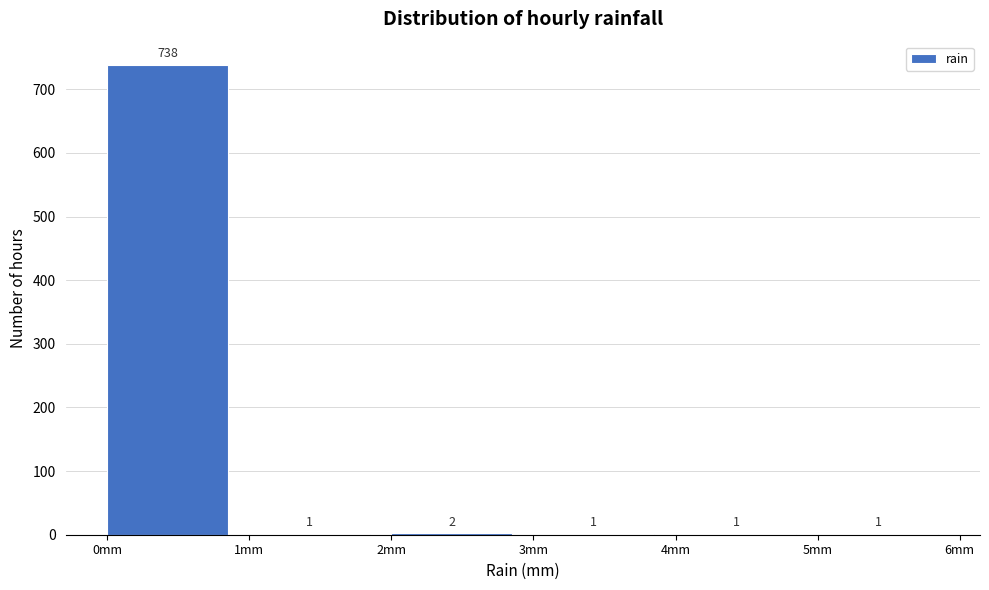

Reading left to right, transcribe this chart: for each bar, give the range it covers on the x-axis and its height.

0 to 1: 738
1 to 2: 1
2 to 3: 2
3 to 4: 1
4 to 5: 1
5 to 6: 1